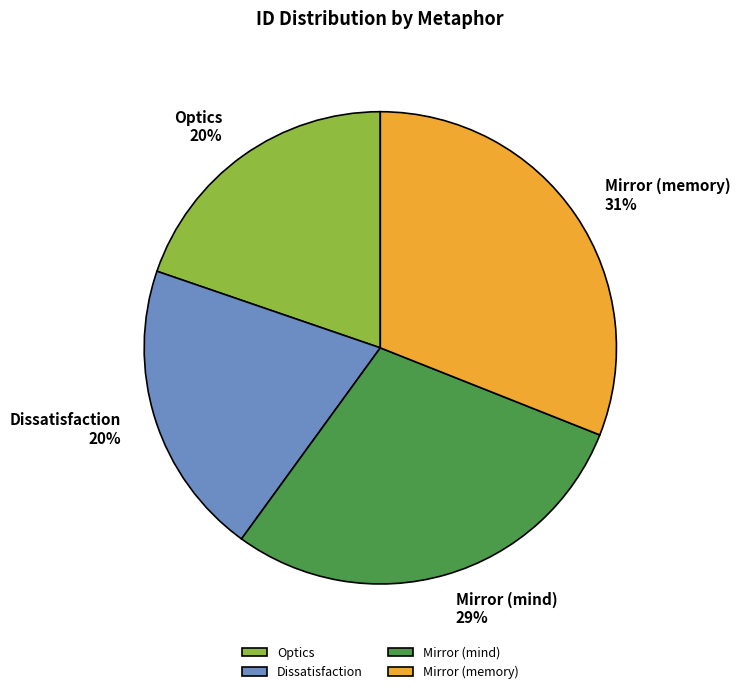

Which slice is the largest?

Mirror (memory)